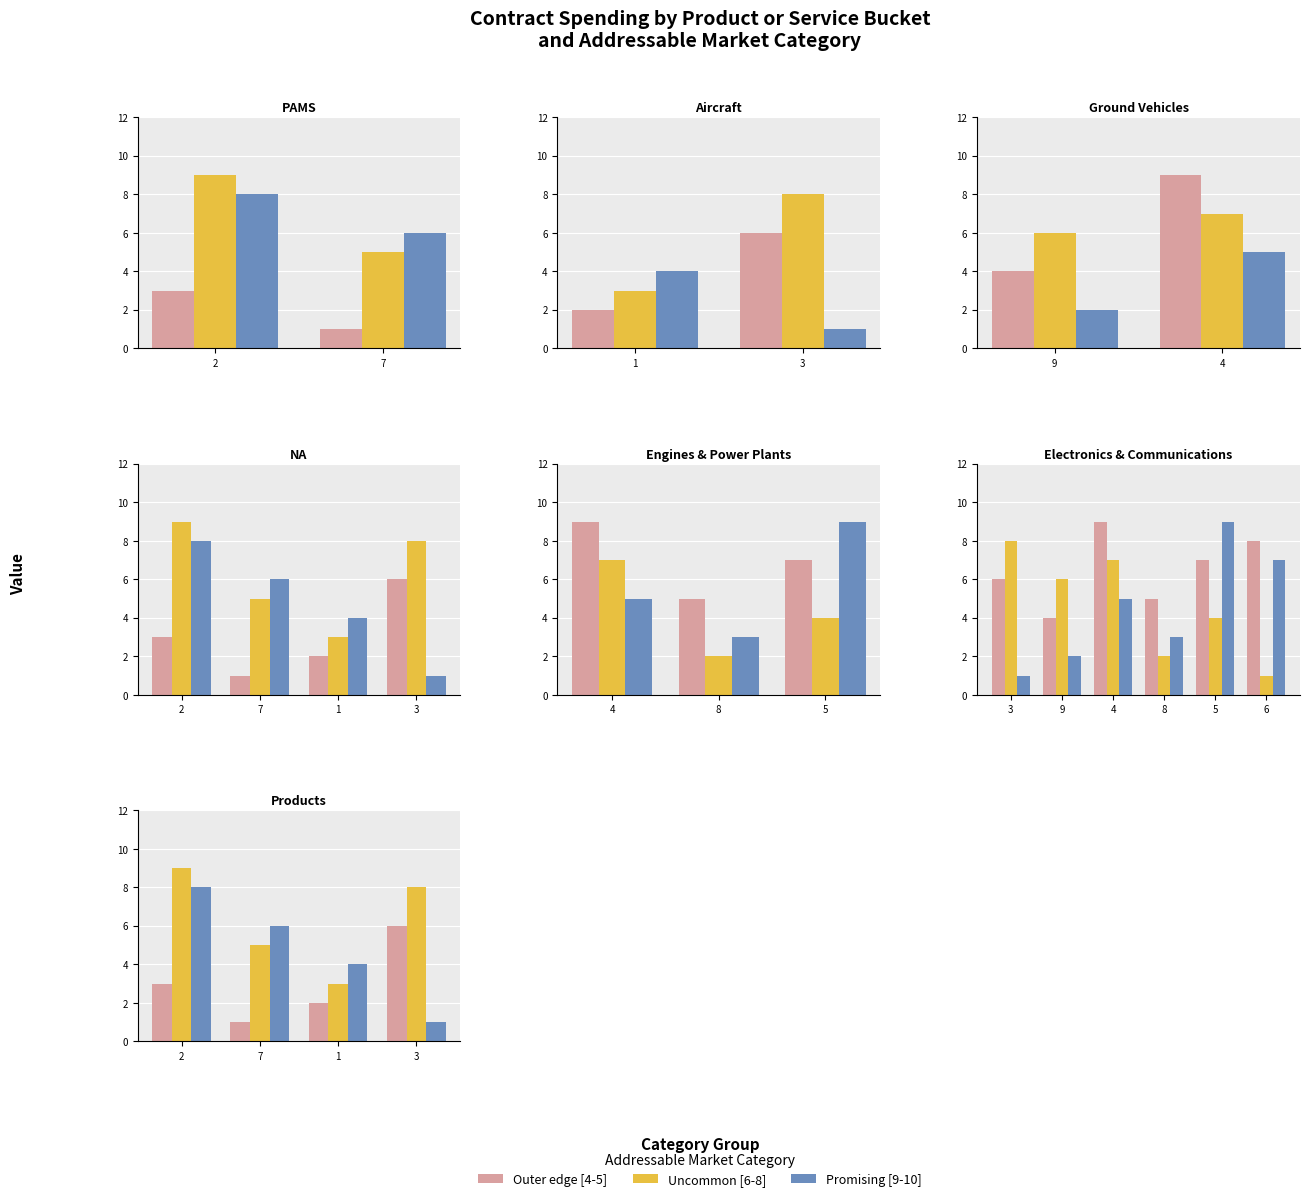

The value of Outer edge [4-5] at 3 is 6. True or false?

True